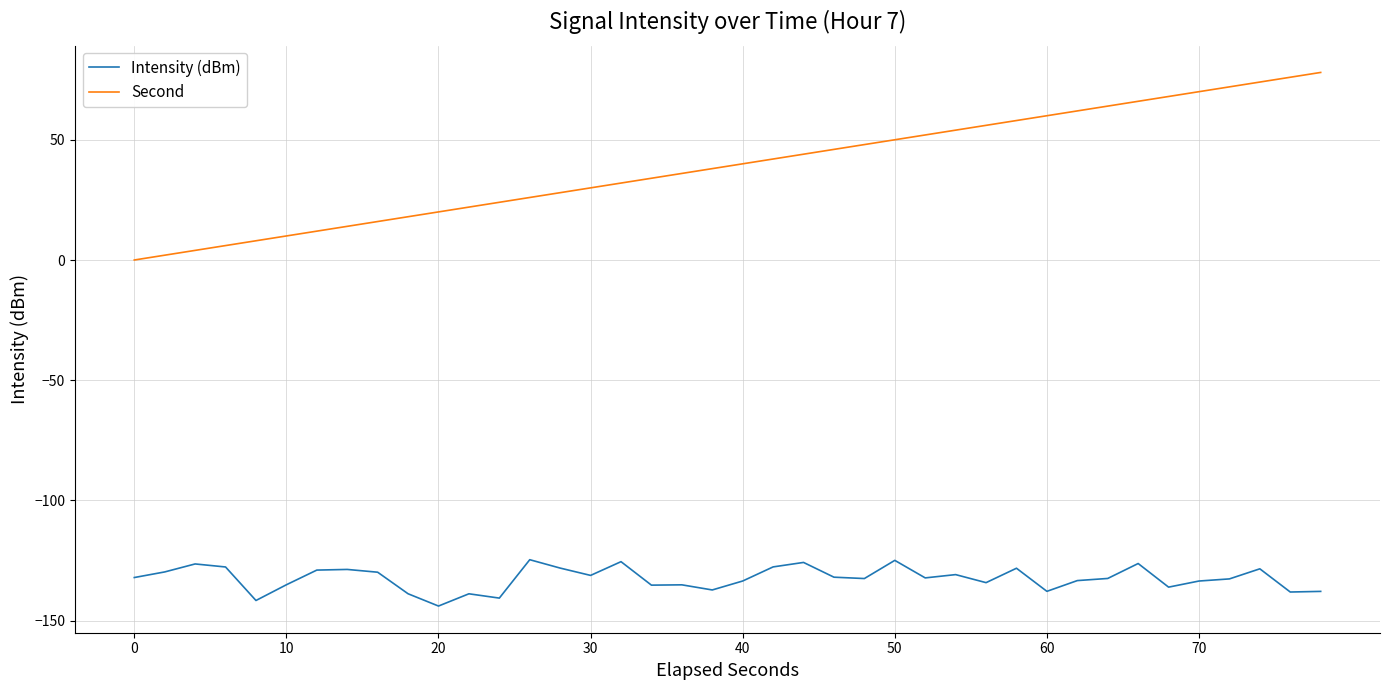

True or false: Second and Intensity (dBm) cross at least once.

False